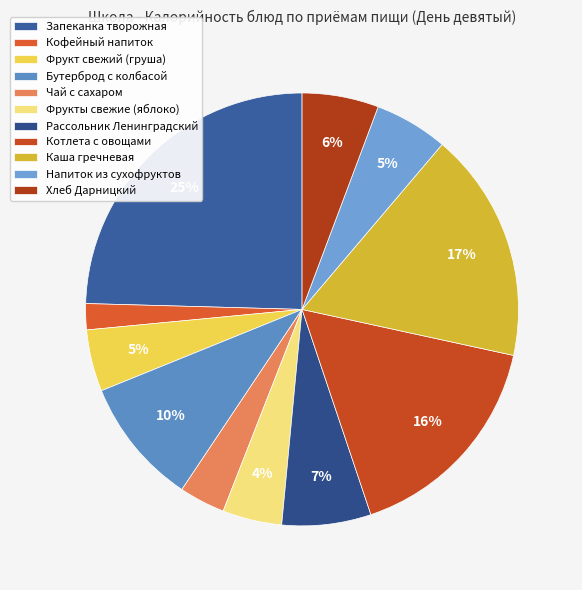

Which slice is the largest?

Запеканка творожная